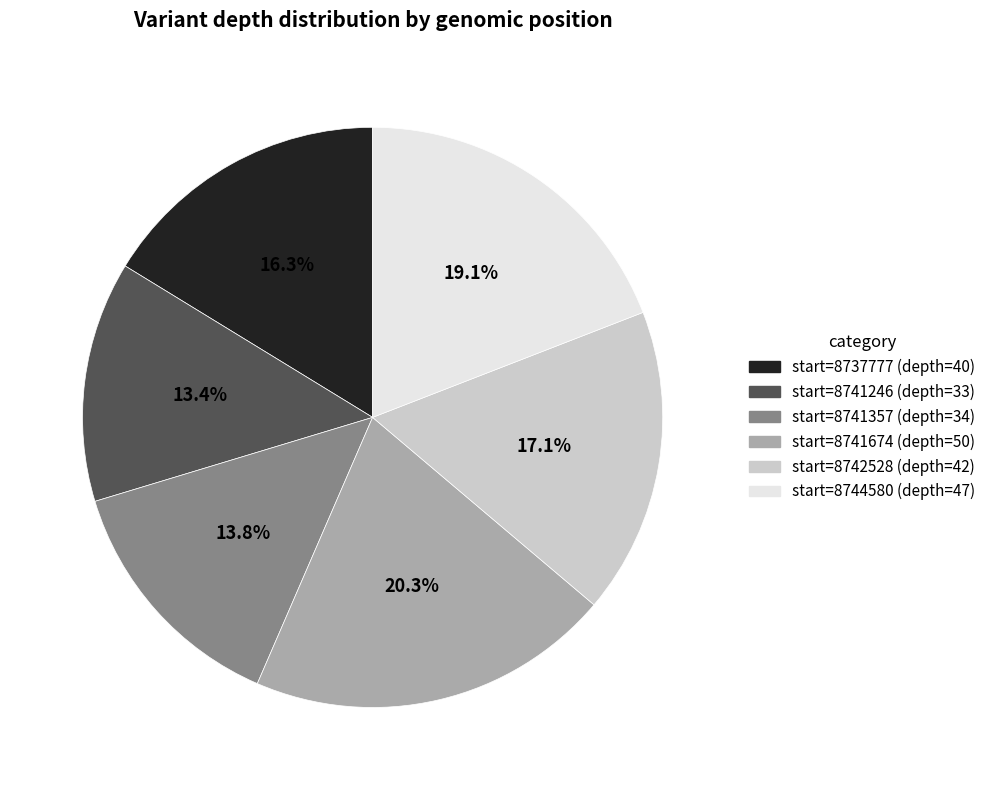

Is there a majority slice in this chart?

No